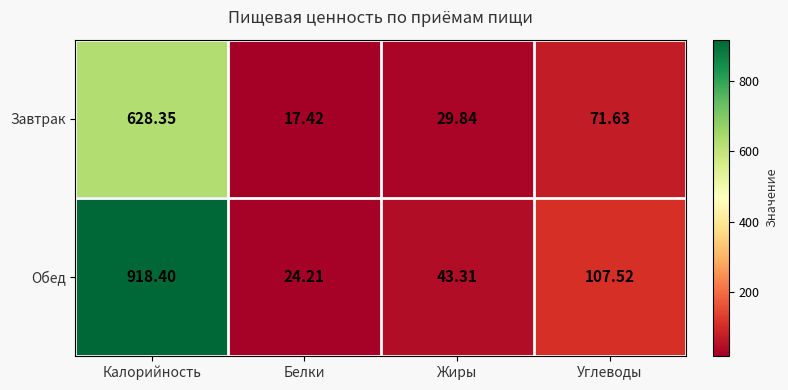

Between Белки and Жиры, which series saw the biggest shift?

Обед